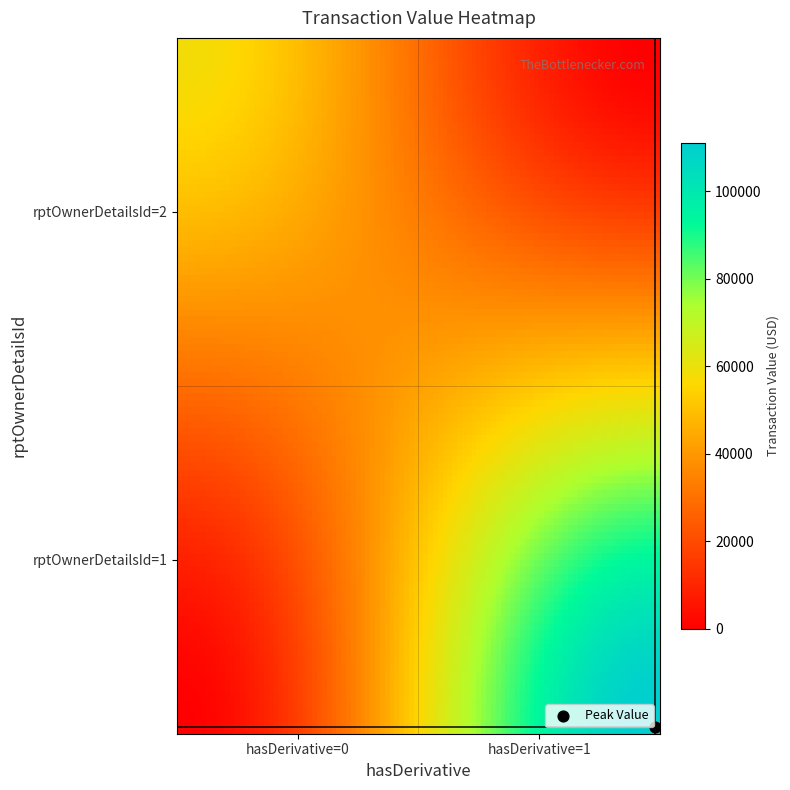

Which category has the highest value in the transactionPricePerShare_val series?

1